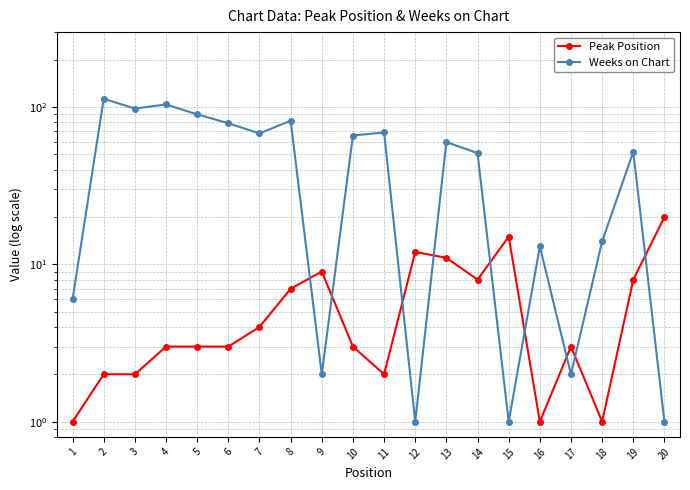

True or false: Weeks on Chart has a value of 68 at 7.

True